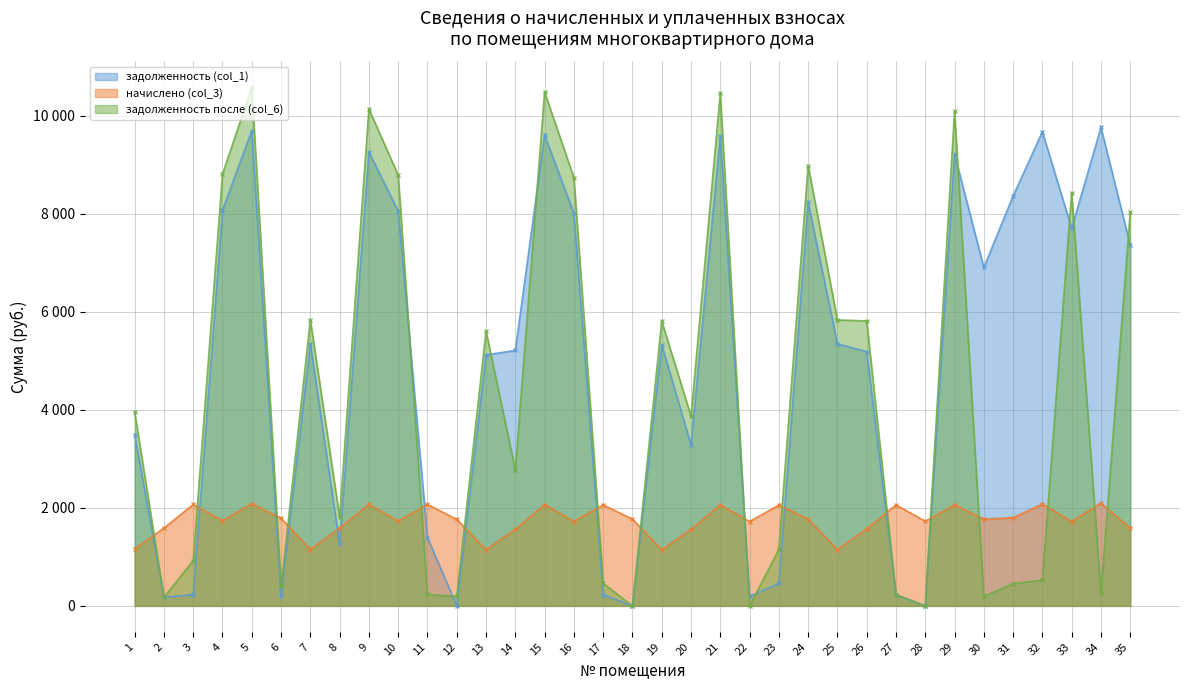

In задолженность после (col_6), how many points are higher than both neighbors (excluding endpoints)?

10